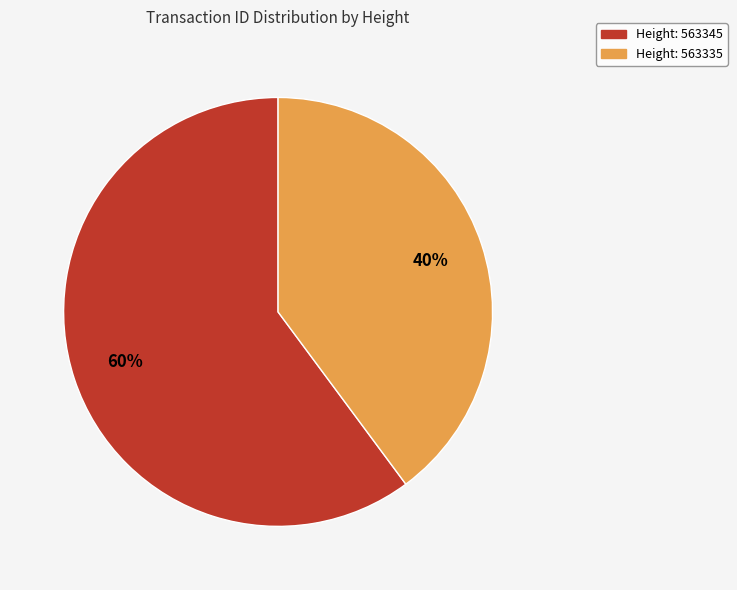

Does any single category account for the majority?

Yes